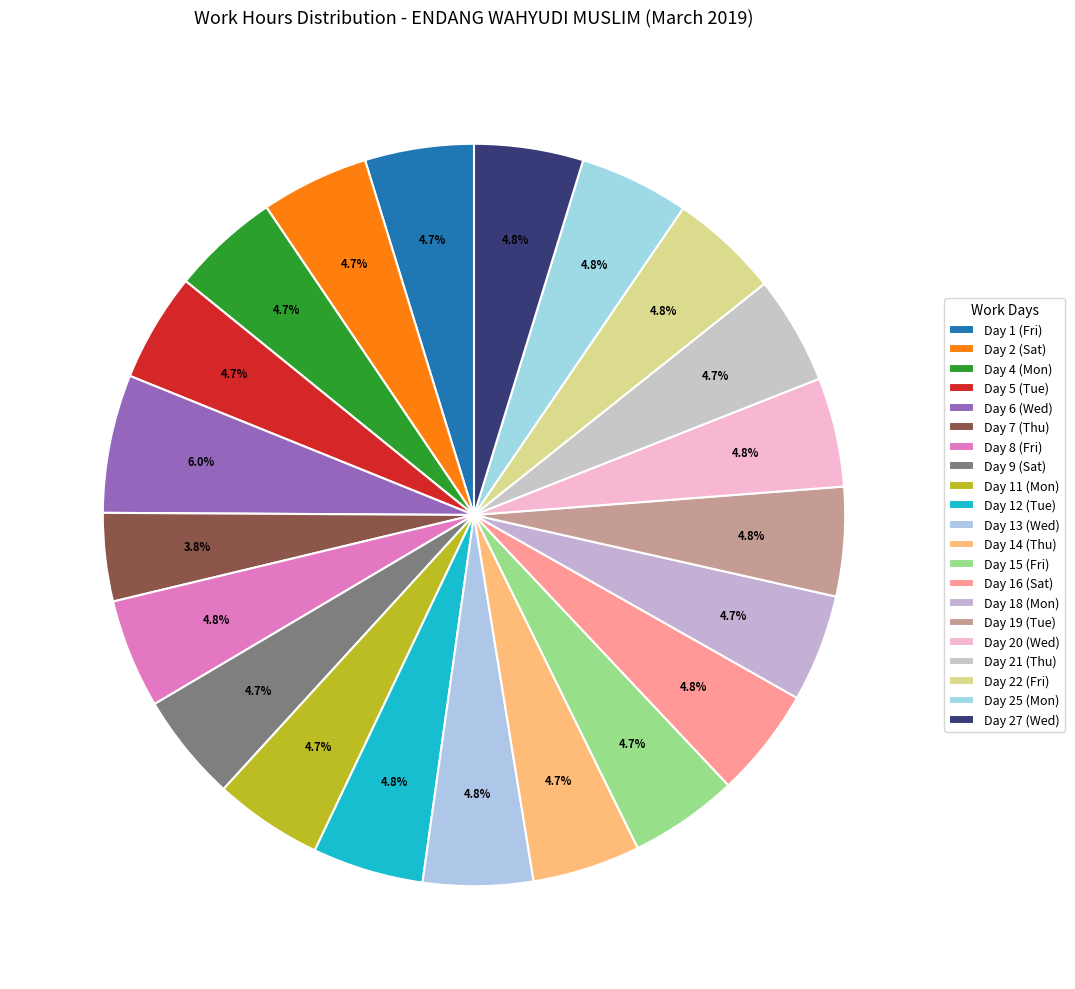

Does Day 9 (Sat) represent more than half of the total?

No